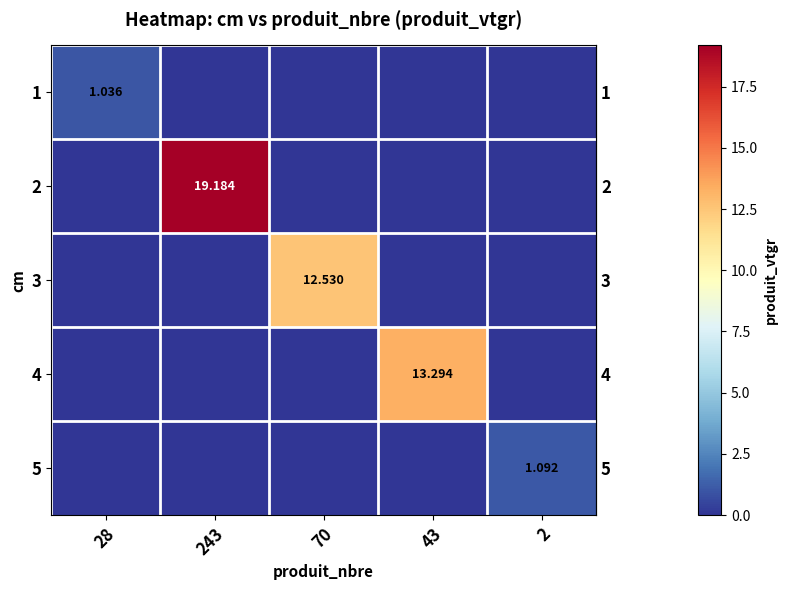

How many data points does each series have?

5